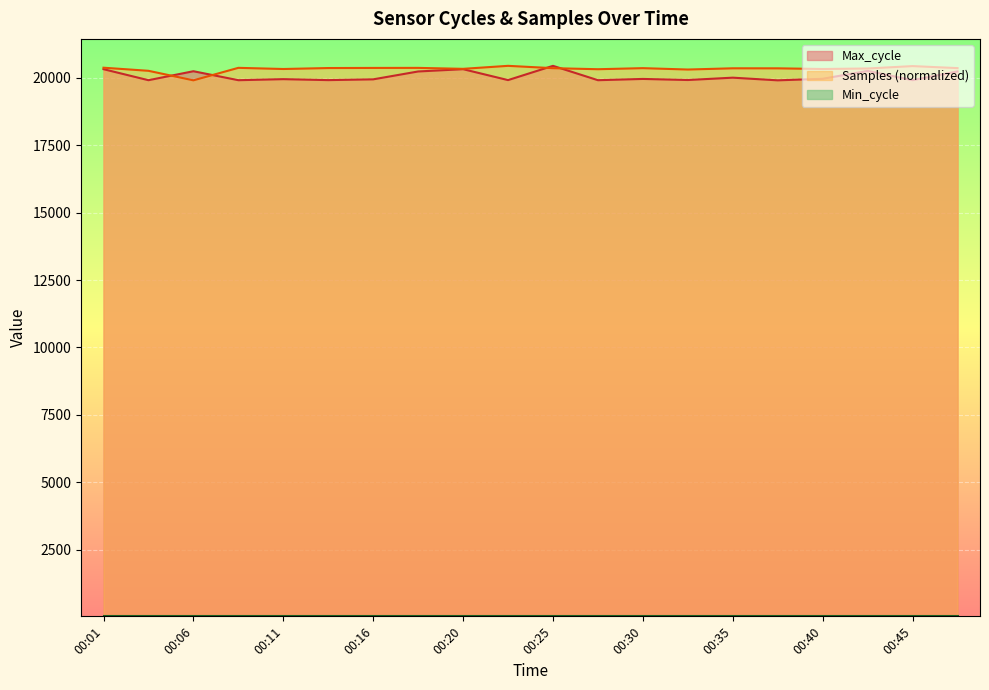

At how many categories does at least one series exceed 20101?

20